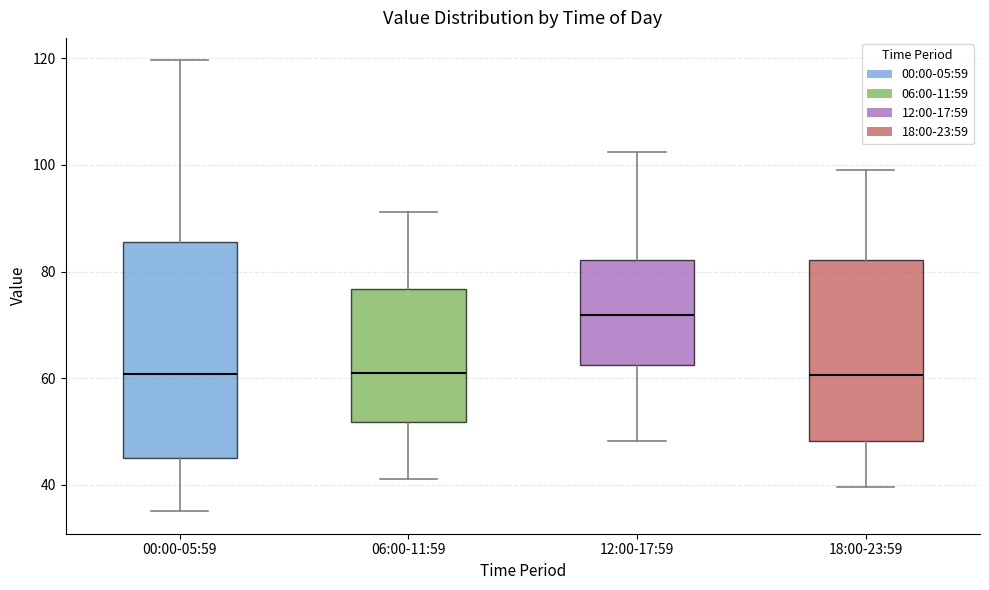

Comparing the boxes themselves (not the whiskers), which one is the tallest?

00:00-05:59